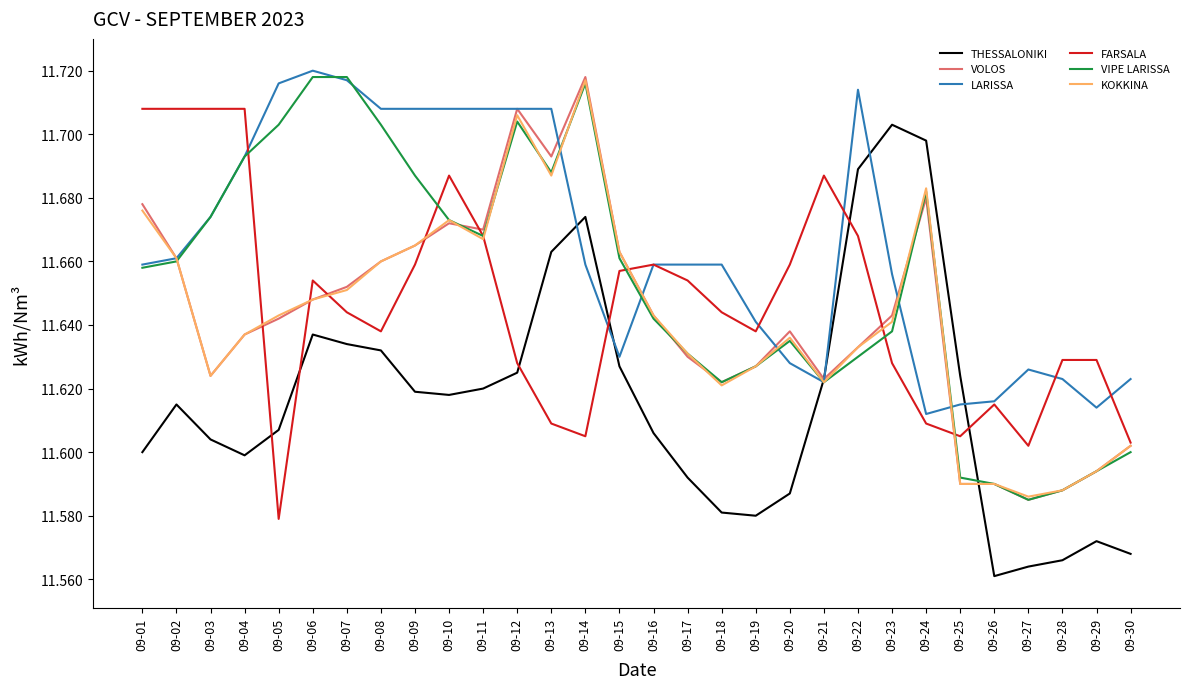

The value of THESSALONIKI at 09-15 is 6.2. True or false?

False